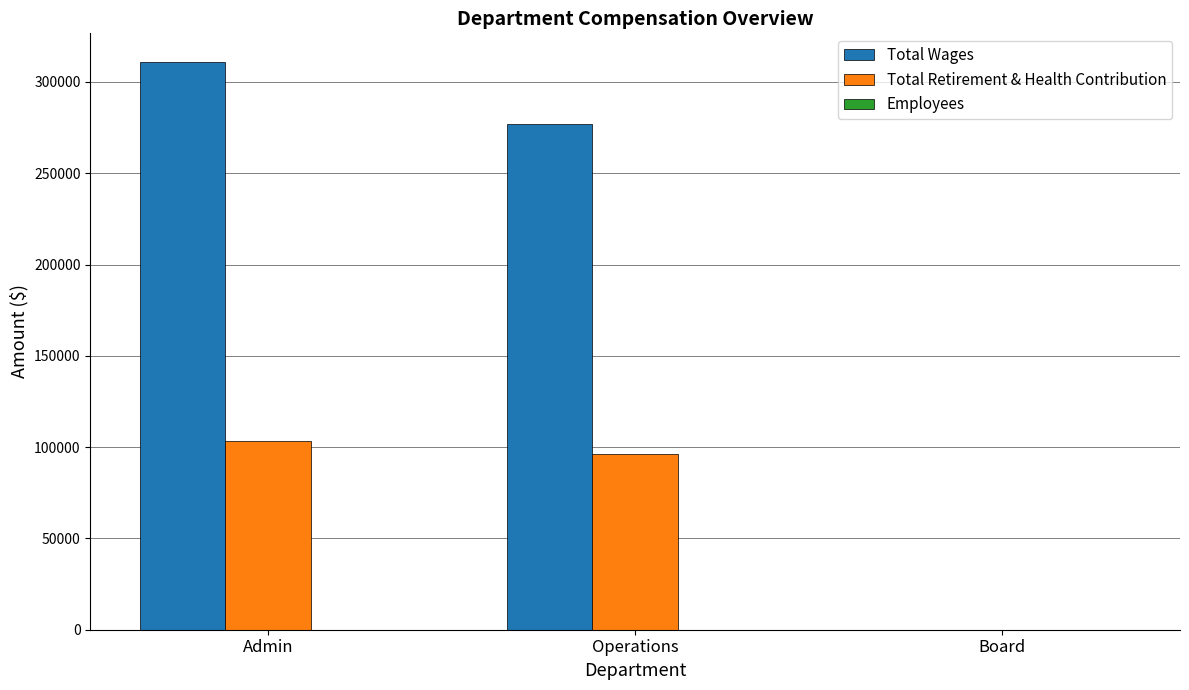

Is it true that Total Retirement & Health Contribution equals 33960 at Operations?

False